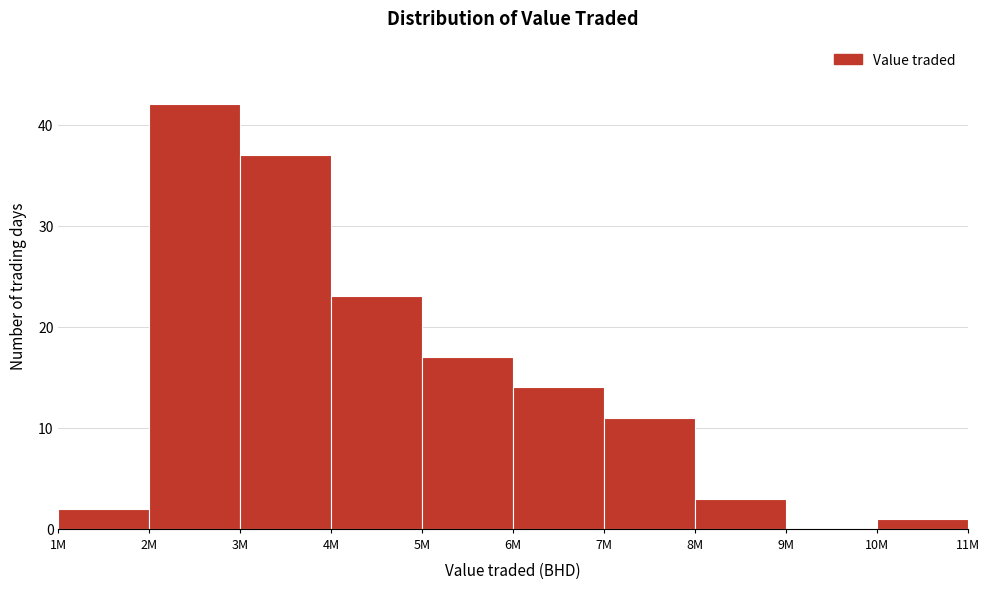

Reading left to right, transcribe all the data shown in this chart.

1M=2	2M=42	3M=37	4M=23	5M=17	6M=14	7M=11	8M=3	9M=0	10M=1